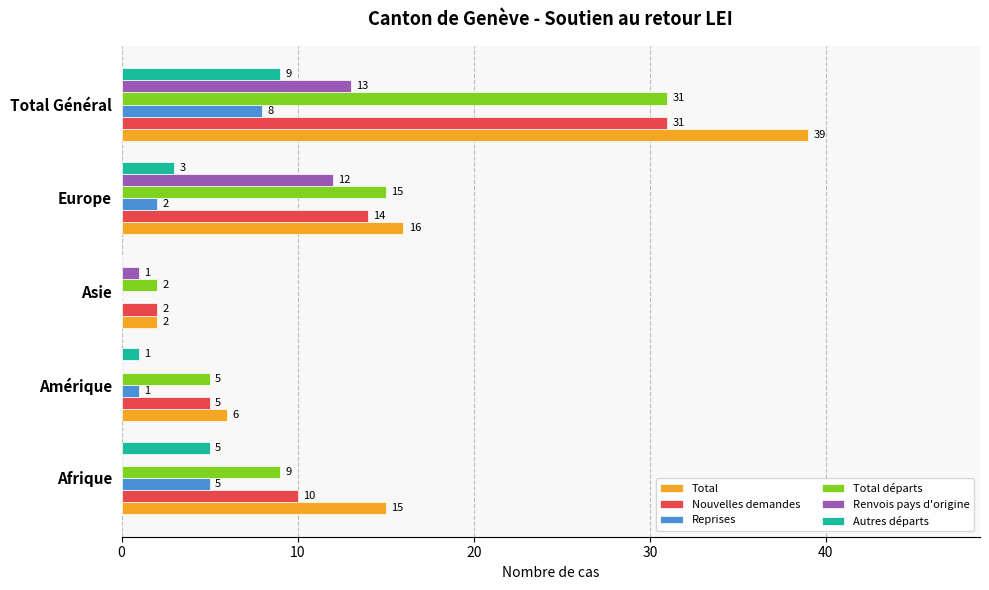

Is it true that Total départs equals 31 at Total Général?

True